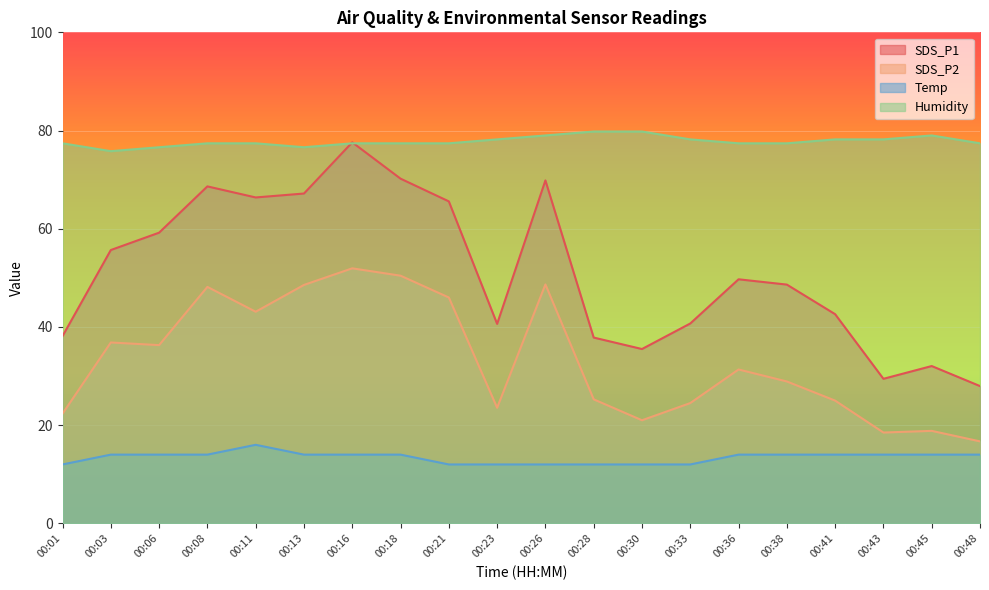

How many interior local peaks does the Temp series have?

1